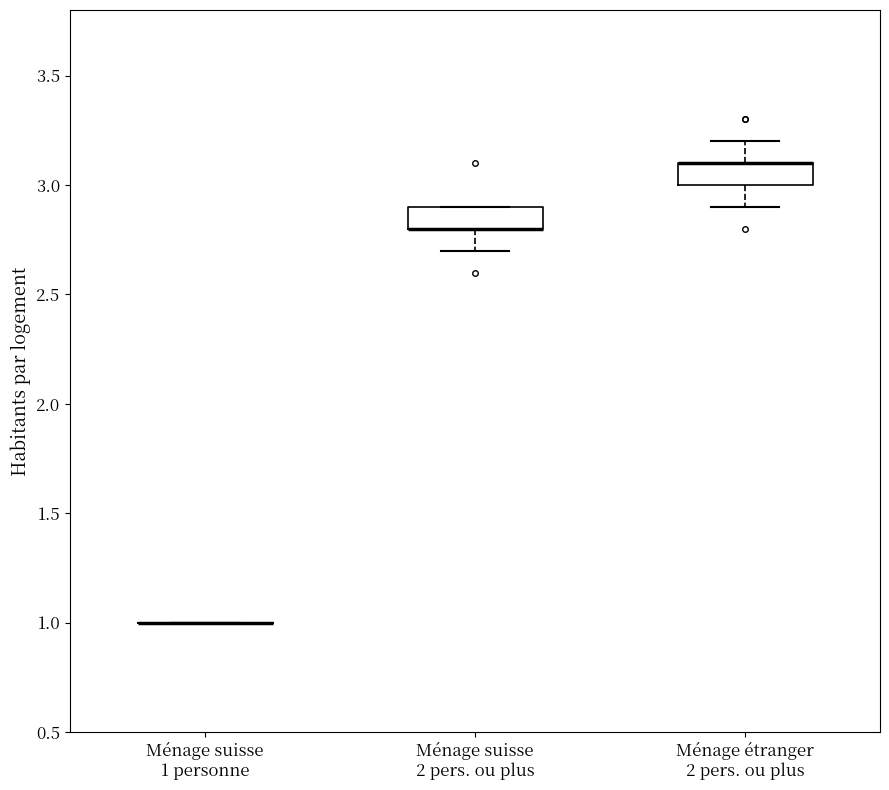

Reading left to right, transcribe this box plot: for each box, give where its median line is, the range the box spans, and where its two whiskers end, as read against the y-axis. The values are not printed on the chart, so give them approximately, as read against the axis.

Ménage suisse 1 personne: box collapsed to a line at 1.0, whiskers 1.0 to 1.0
Ménage suisse 2 pers. ou plus: median 2.8 (drawn on the box's lower edge), box 2.8 to 2.9, whiskers 2.7 to 2.9
Ménage étranger 2 pers. ou plus: median 3.1 (drawn on the box's upper edge), box 3.0 to 3.1, whiskers 2.9 to 3.2